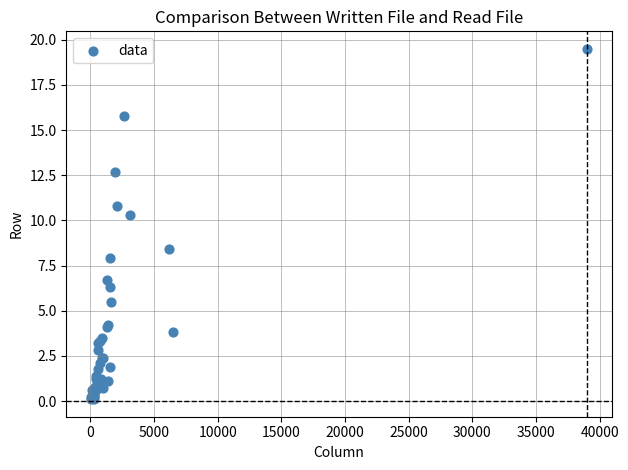

What Y value in the scatter plot is closest to 9?

8.4